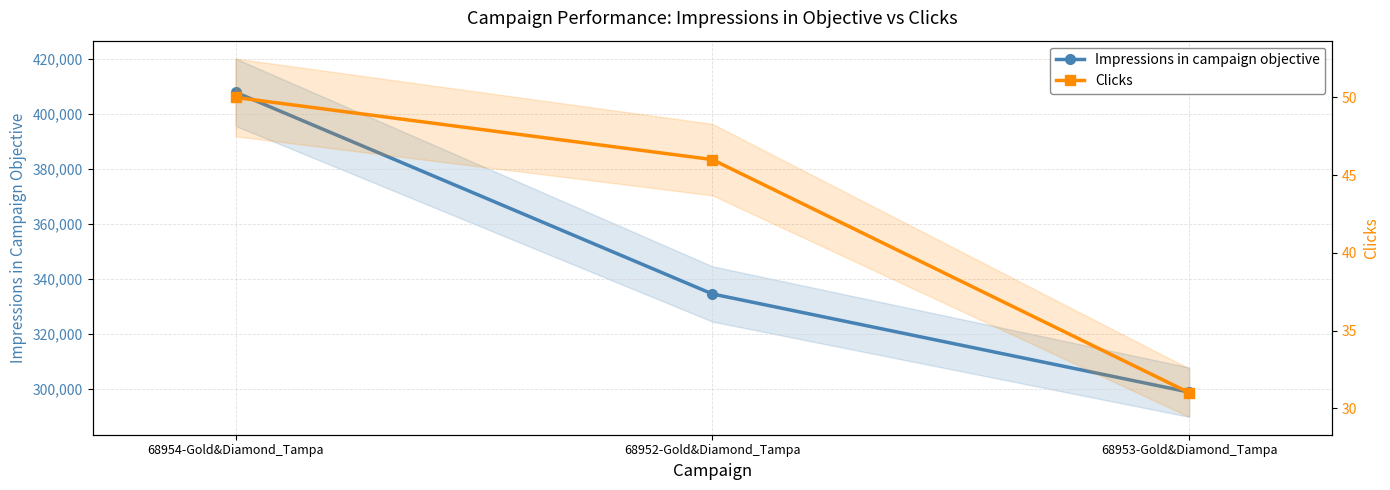

Is this an area chart (filled region under the line)?

No